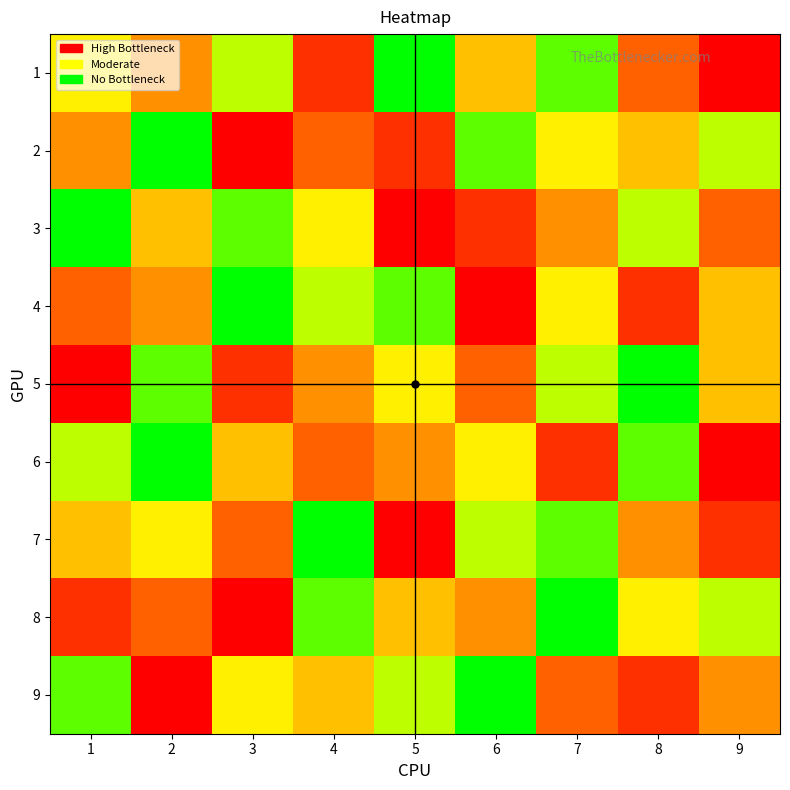

Reading left to right, list all the values displayed in this chart.

1: 1=6	2=4	3=7	4=2	5=9	6=5	7=8	8=3	9=1
2: 1=4	2=9	3=1	4=3	5=2	6=8	7=6	8=5	9=7
3: 1=9	2=5	3=8	4=6	5=1	6=2	7=4	8=7	9=3
4: 1=3	2=4	3=9	4=7	5=8	6=1	7=6	8=2	9=5
5: 1=1	2=8	3=2	4=4	5=6	6=3	7=7	8=9	9=5
6: 1=7	2=9	3=5	4=3	5=4	6=6	7=2	8=8	9=1
7: 1=5	2=6	3=3	4=9	5=1	6=7	7=8	8=4	9=2
8: 1=2	2=3	3=1	4=8	5=5	6=4	7=9	8=6	9=7
9: 1=8	2=1	3=6	4=5	5=7	6=9	7=3	8=2	9=4